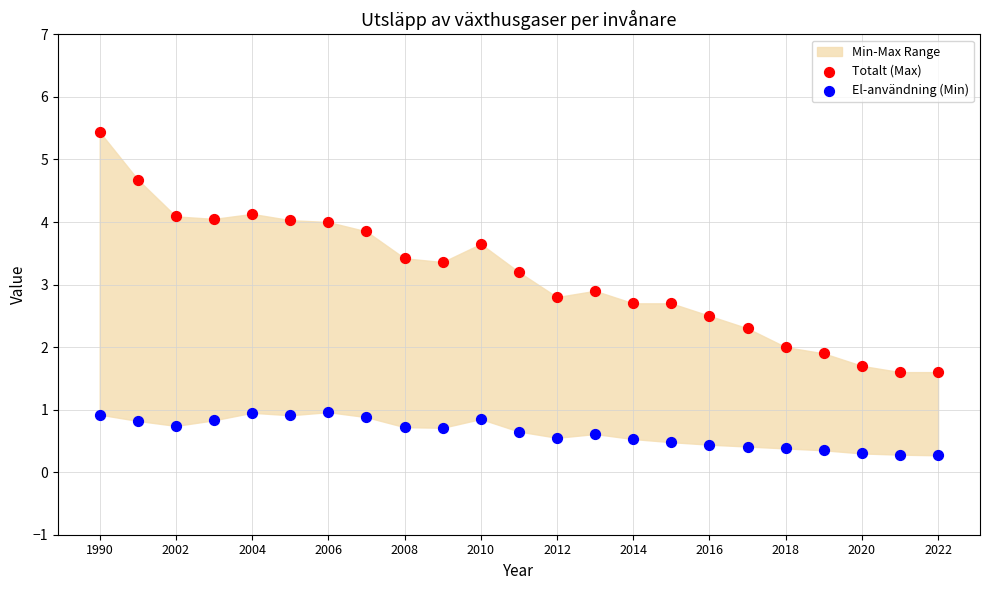

Which series has the widest spread of Y values?

Totalt (Max)